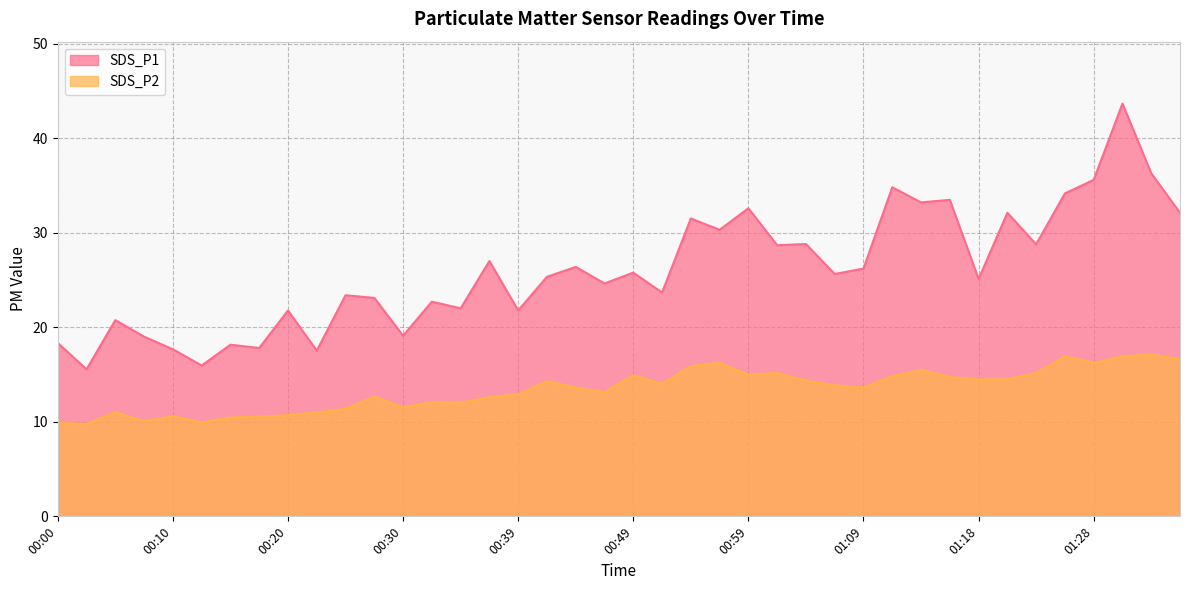

Which category has the highest value across all series?

01:31